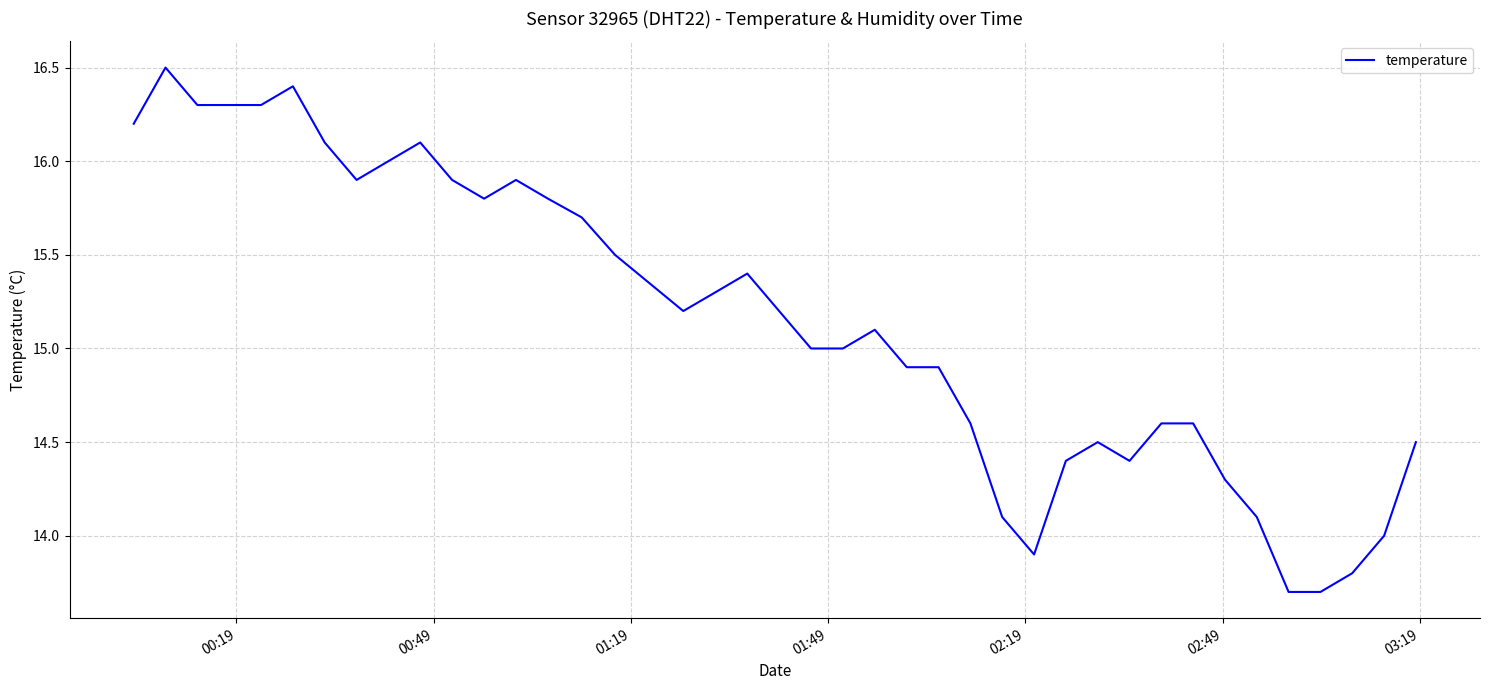

What is the greatest value displayed?

16.5